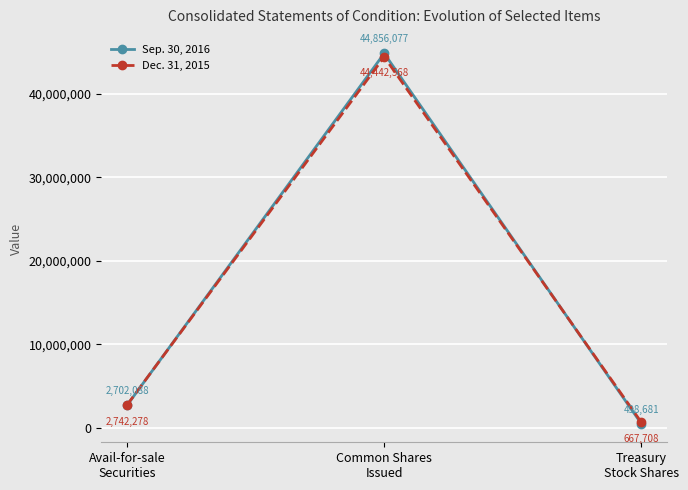

The Dec. 31, 2015 series shows 44442568 at Common Shares
Issued. True or false?

True